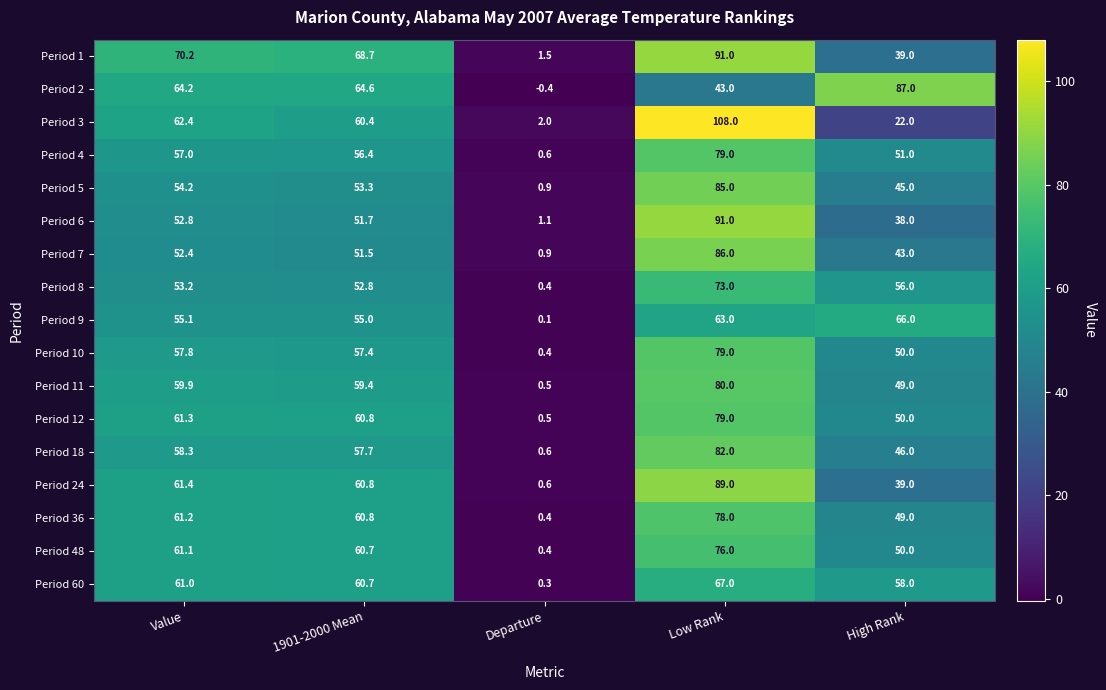

Read the Period 48 value at High Rank.

50.0